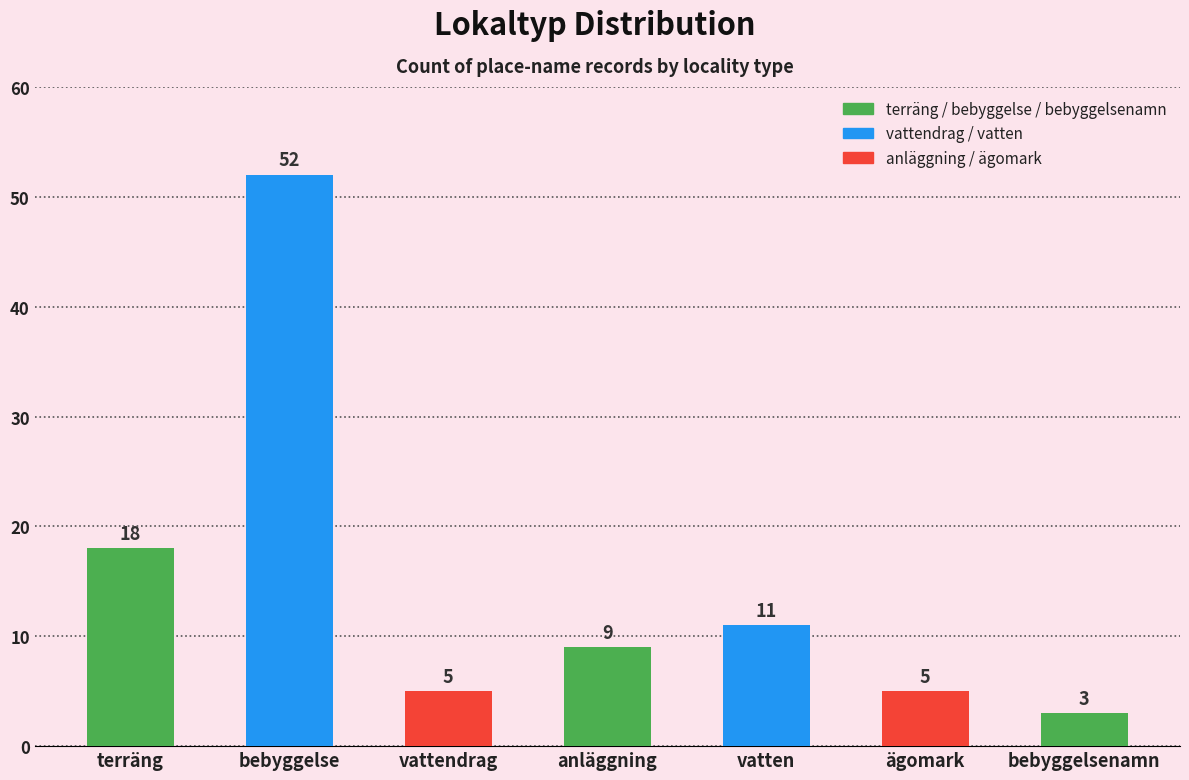

Where does the data first go above 9?

terräng